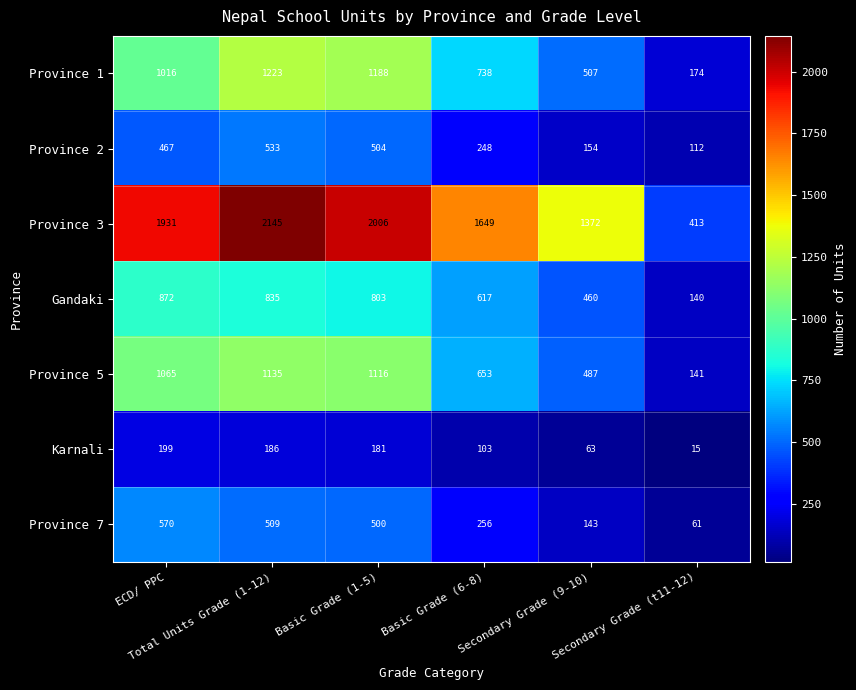

At which category does the chart reach its minimum across all series?

Secondary Grade (t11-12)